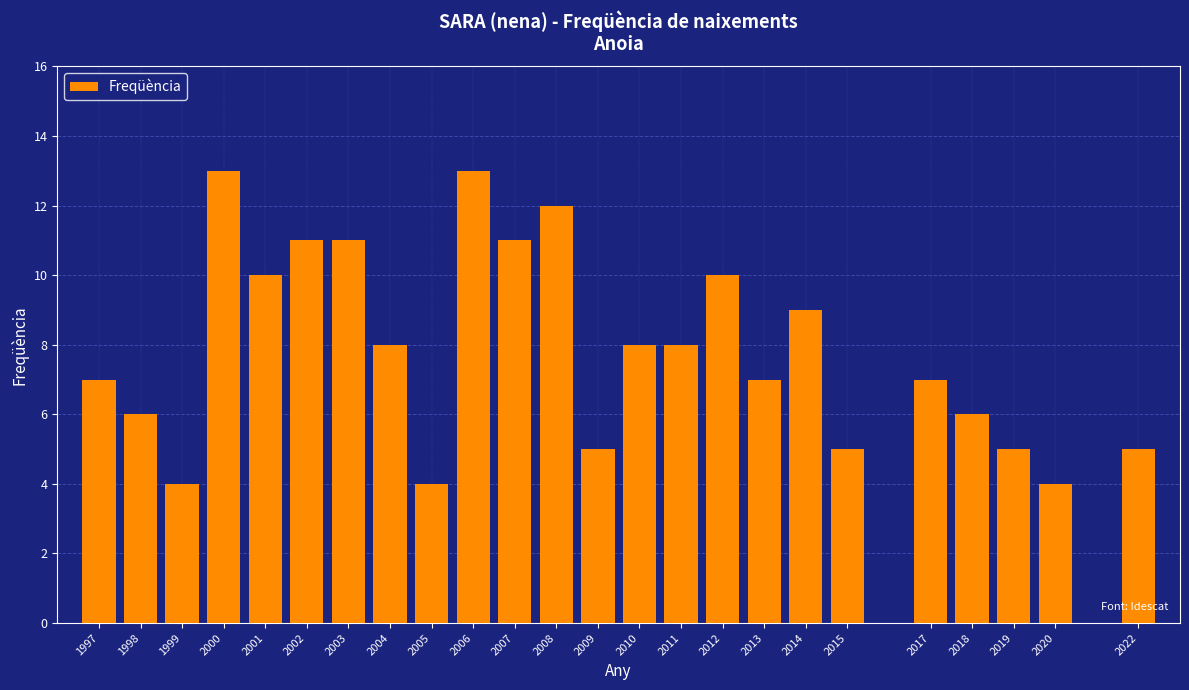

Reading left to right, transcribe all the data shown in this chart.

1997=7	1998=6	1999=4	2000=13	2001=10	2002=11	2003=11	2004=8	2005=4	2006=13	2007=11	2008=12	2009=5	2010=8	2011=8	2012=10	2013=7	2014=9	2015=5	2017=7	2018=6	2019=5	2020=4	2022=5